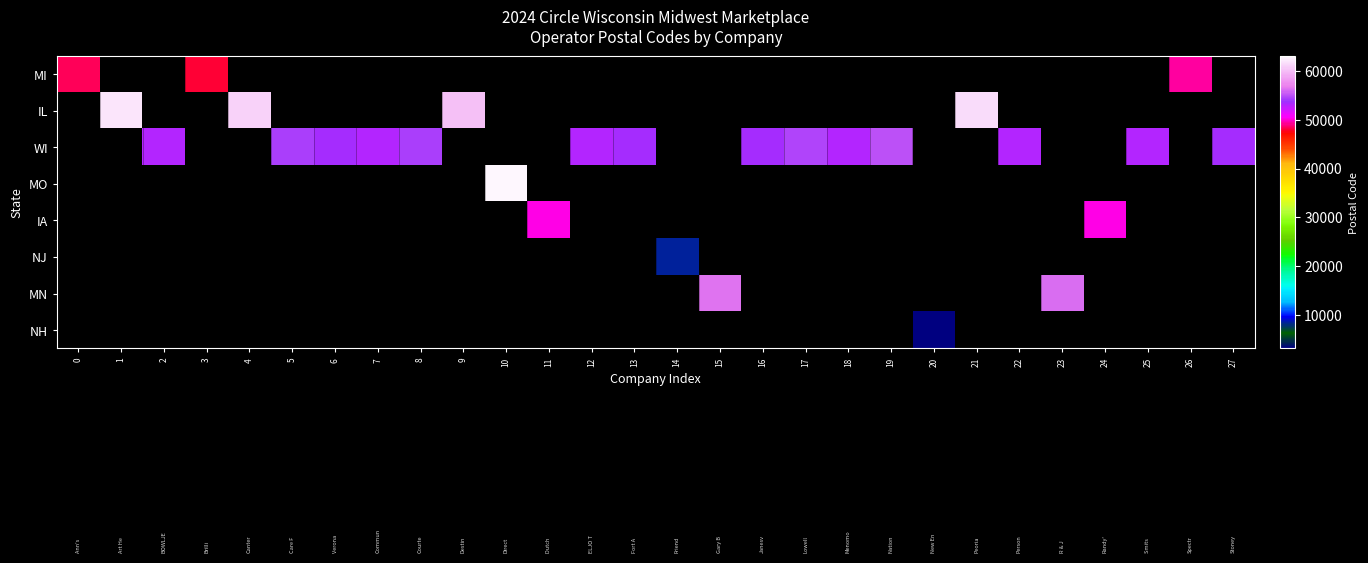

Which series has the largest range (max minus min)?

row_0